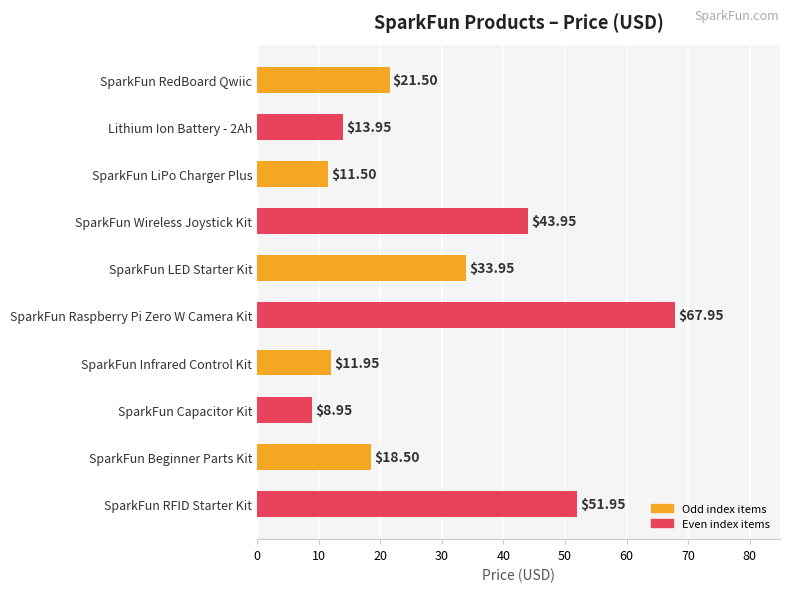

At which label is the value closest to 38?

SparkFun LED Starter Kit